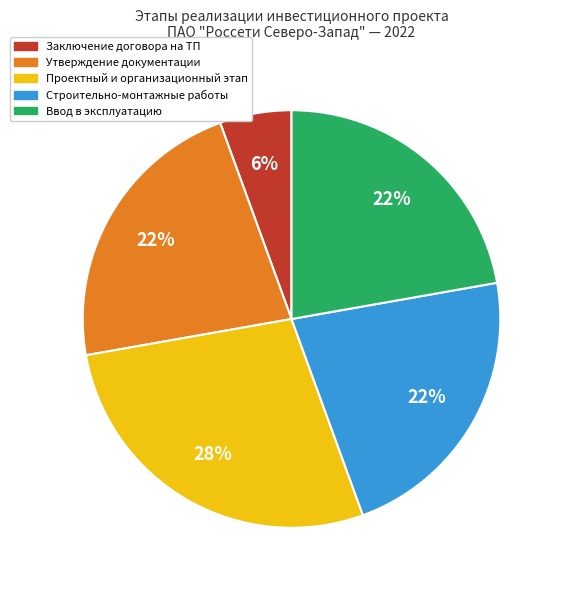

How many segments does this pie chart have?

5